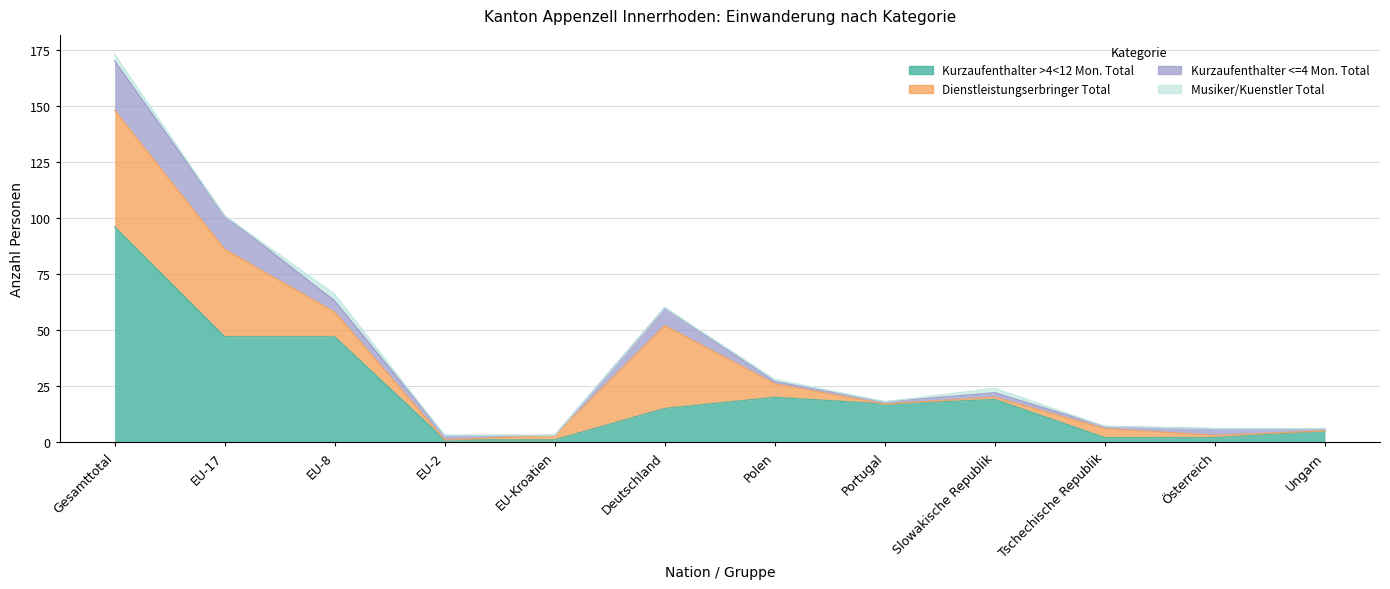

Is the value of Kurzaufenthalter >4<12 Mon. Total at Deutschland greater than the value of Musiker/Kuenstler Total at Gesamttotal?

Yes